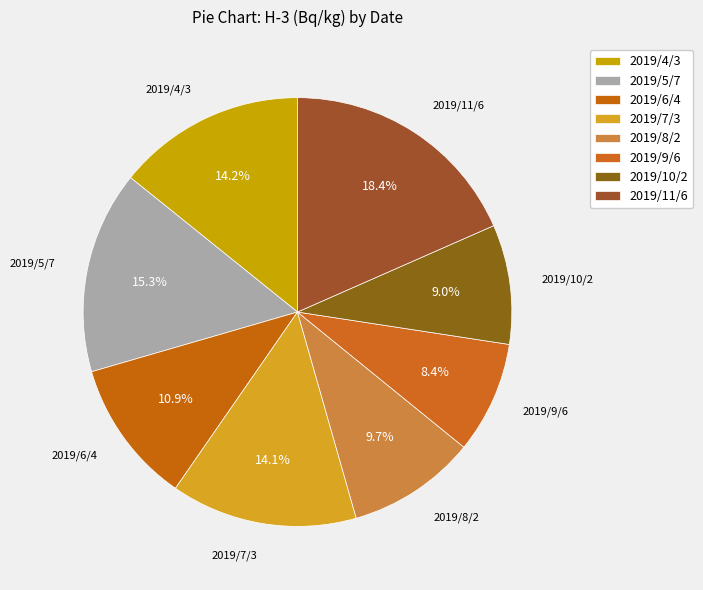

The 2019/7/3 slice represents 14% of the pie. True or false?

True